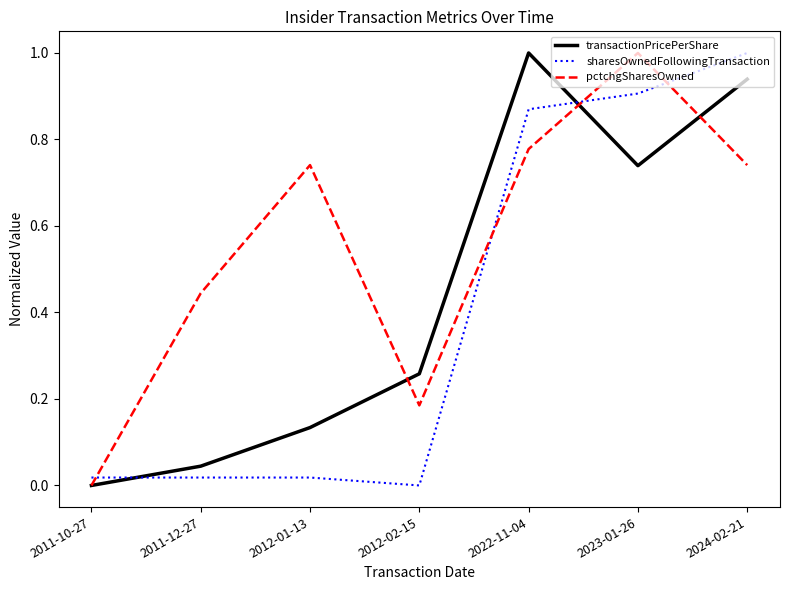

The value of pctchgSharesOwned at 2011-10-27 is 0.5. True or false?

False